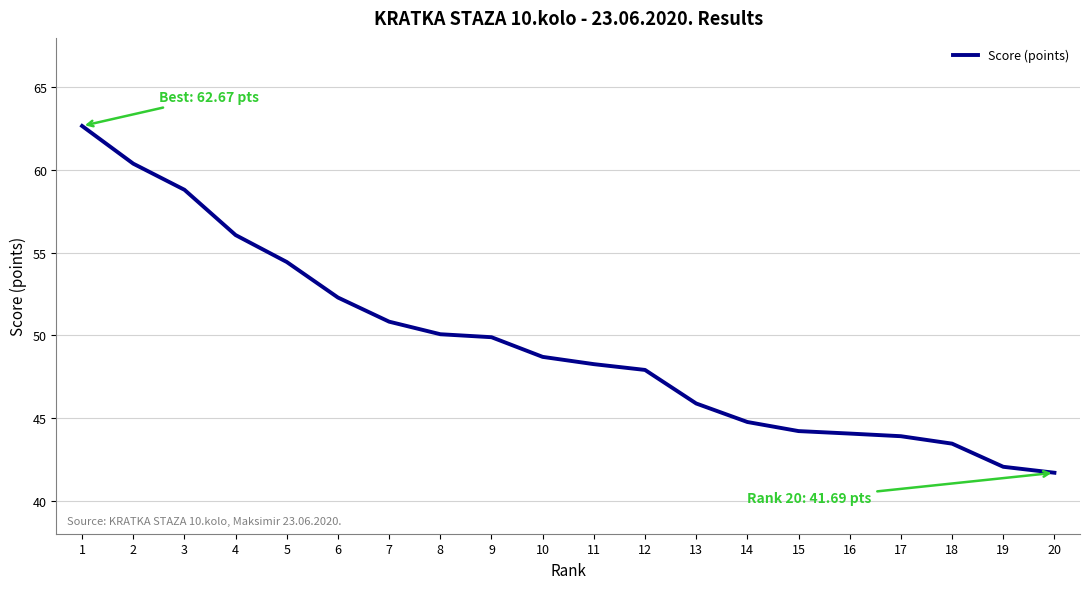

What is the average value?

49.5